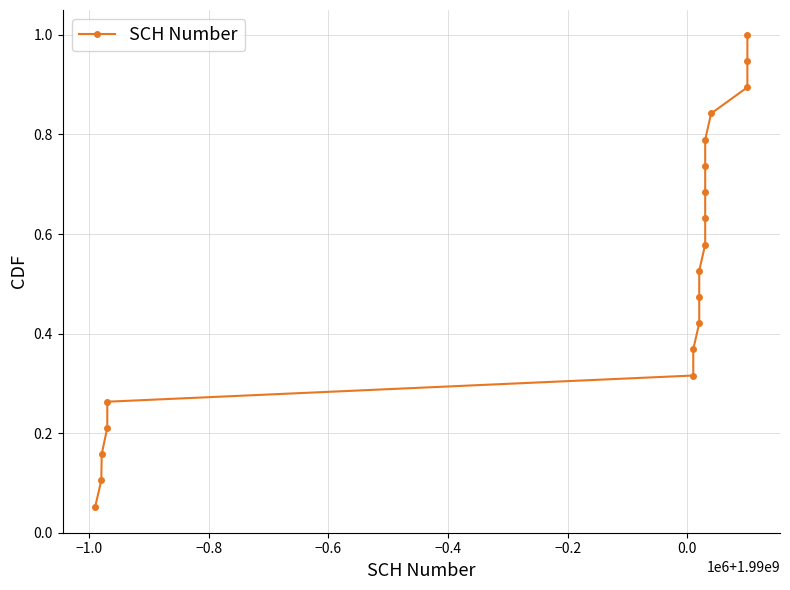

Count the number of data series in this chart.

1